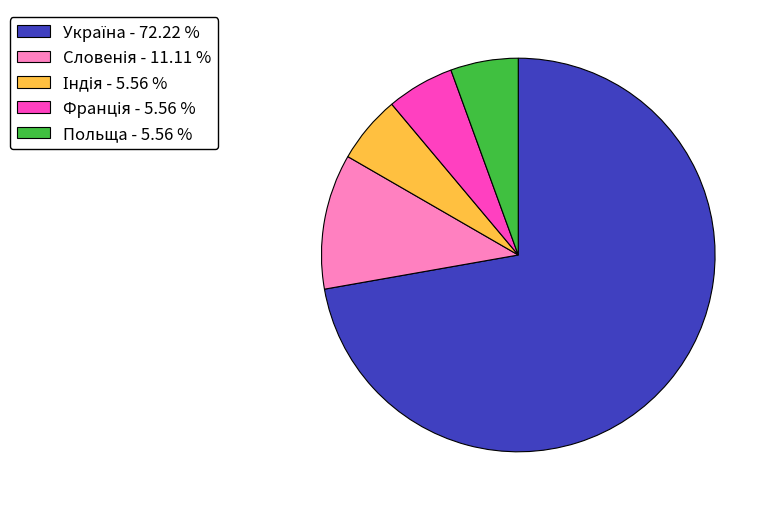

How many segments does this pie chart have?

5